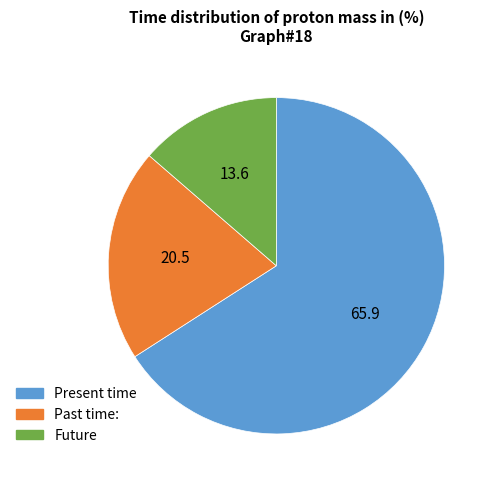

Is there any slice that represents more than half of the pie?

Yes